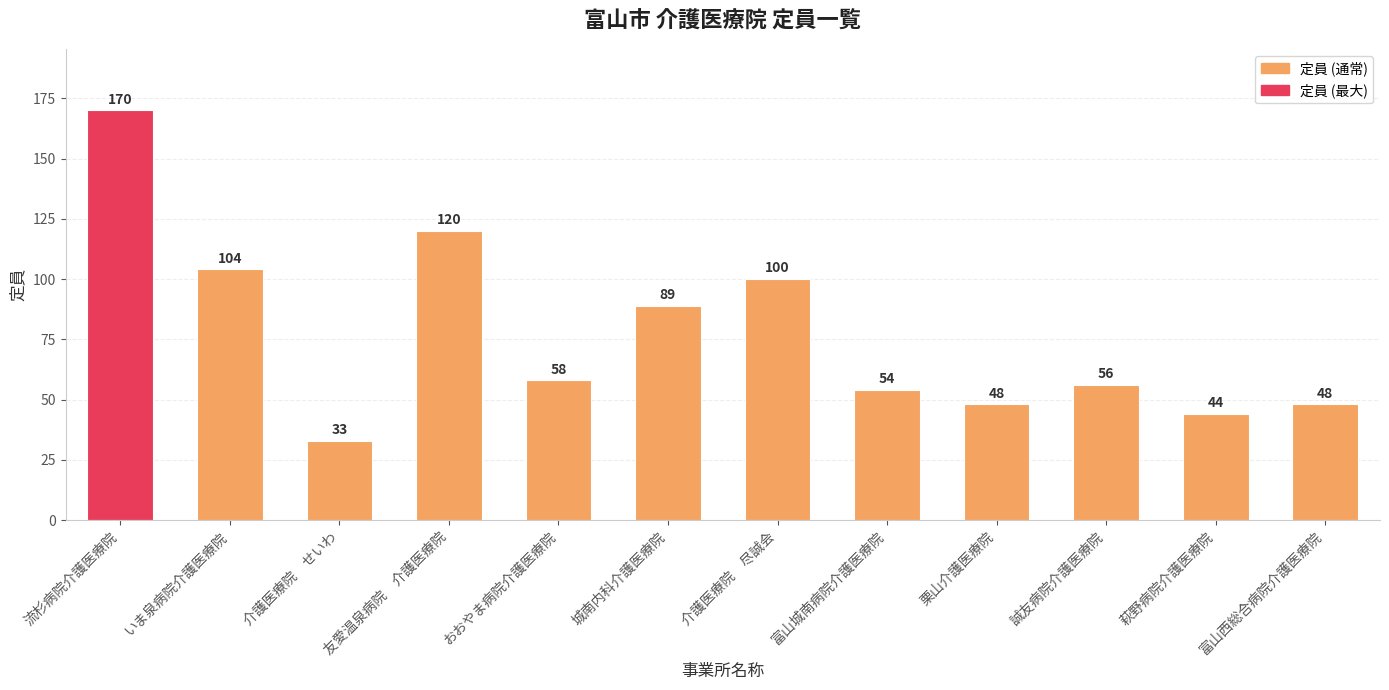

Reading left to right, list all the values displayed in this chart.

170	104	33	120	58	89	100	54	48	56	44	48